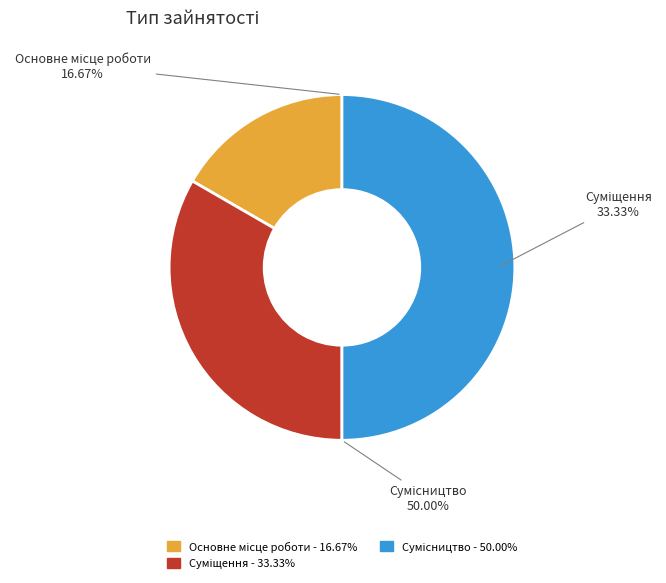

Which has a higher value, Суміщення or Основне місце роботи?

Суміщення